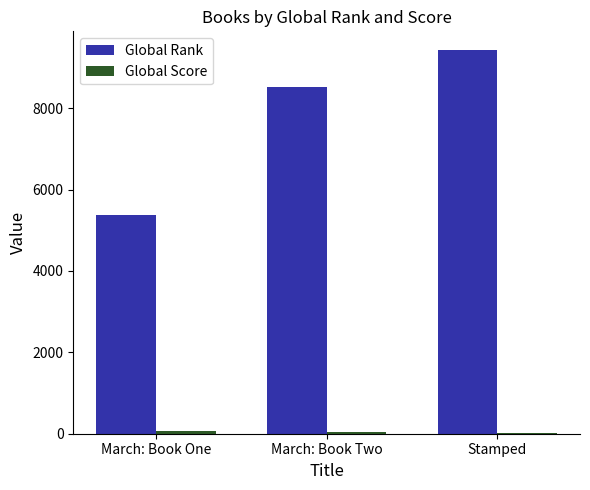

The value of Global Rank at Stamped is 9419. True or false?

True